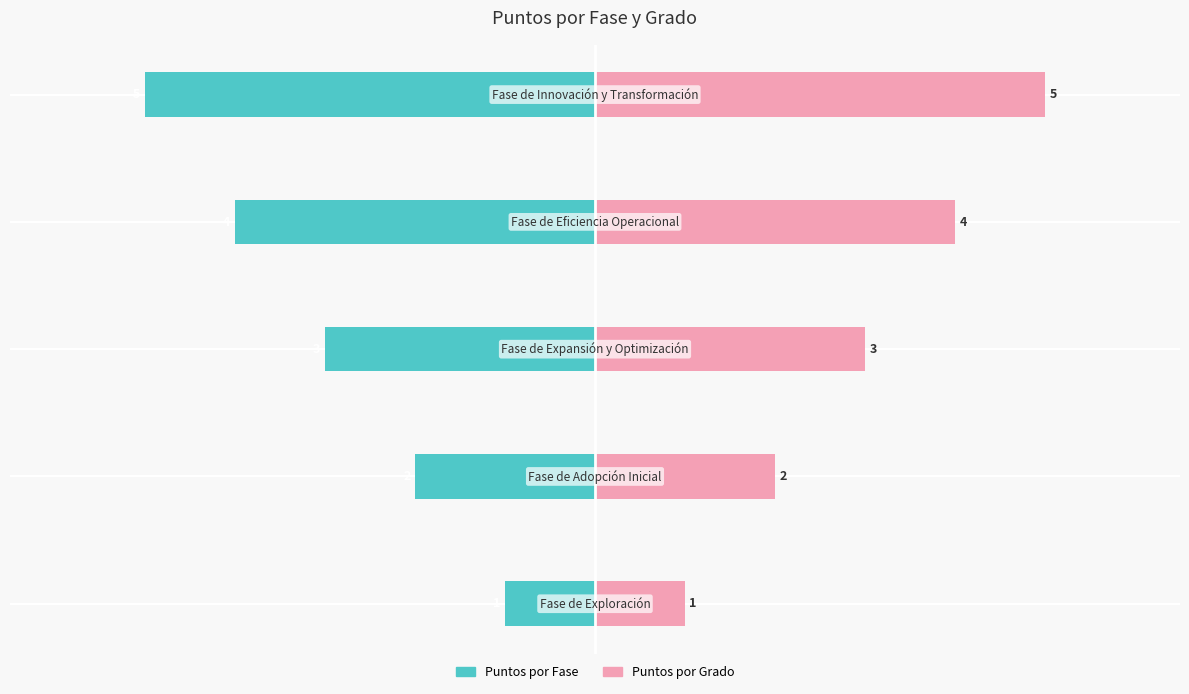

True or false: Puntos por Fase has a value of -6 at −2.

False